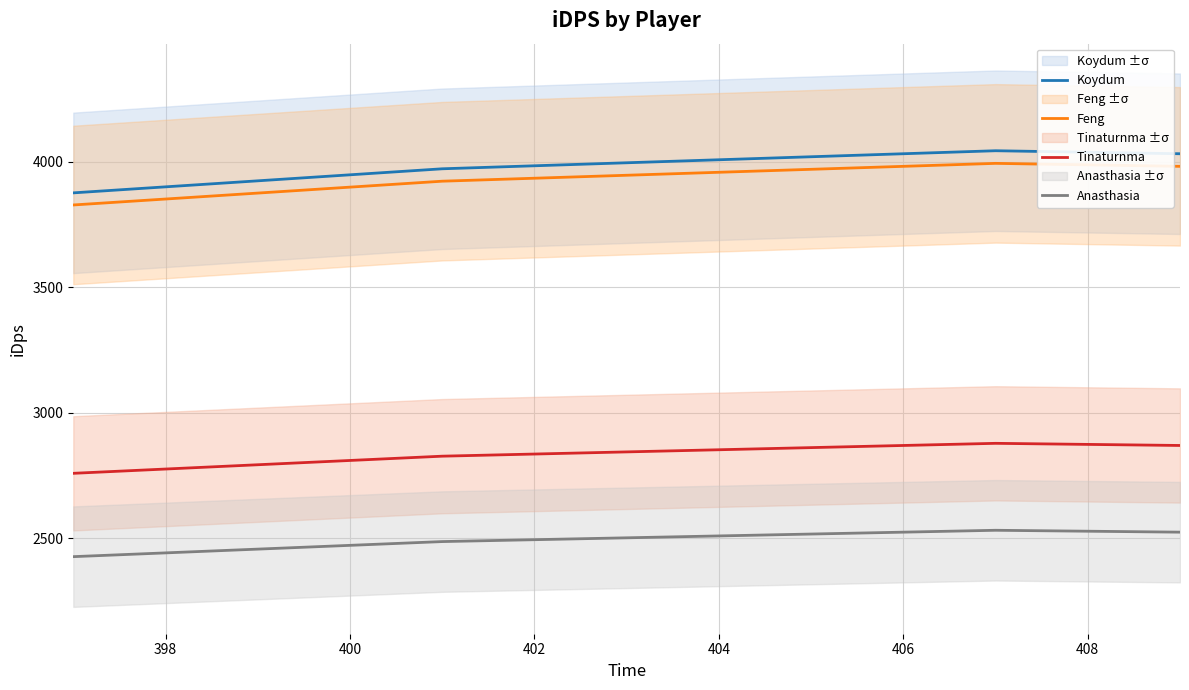

Which series has the largest total across all categories?

Koydum